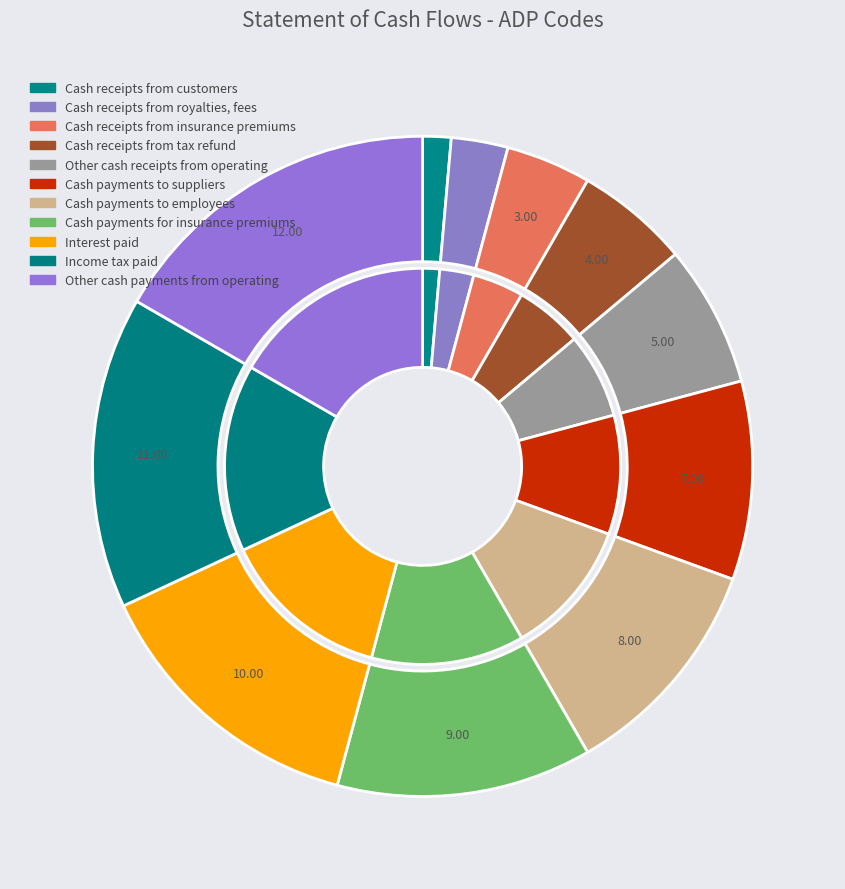

Does any single category account for the majority?

No